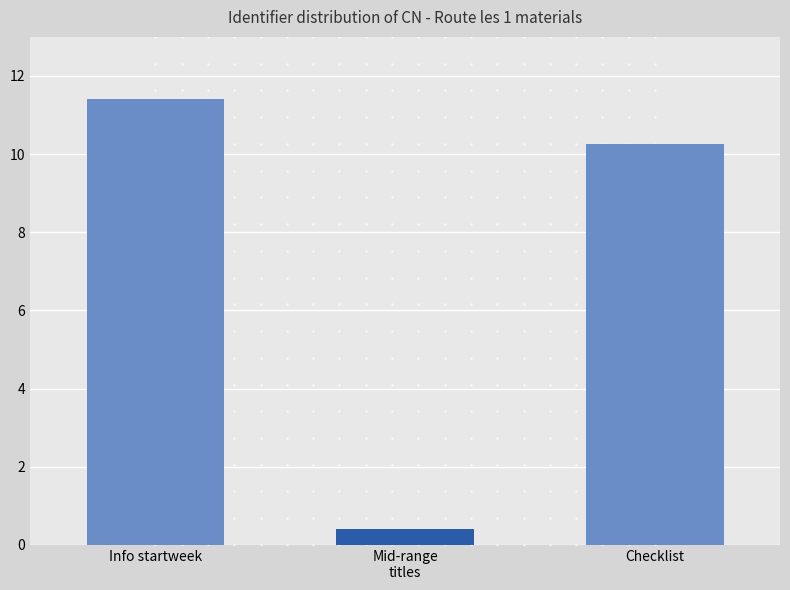

What is the difference between the maximum and minimum values?

11.0